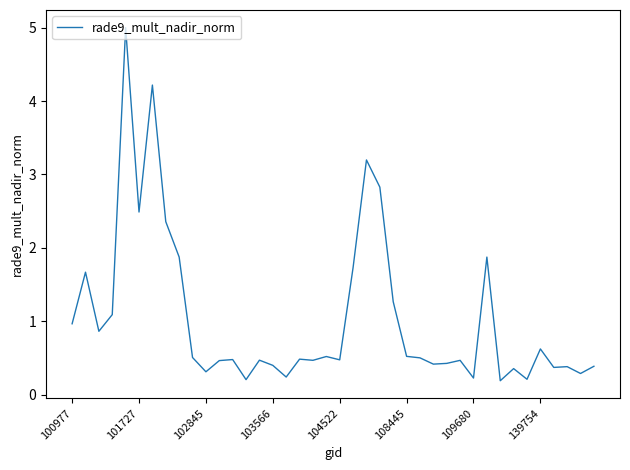

How many lines are shown in the chart?

1